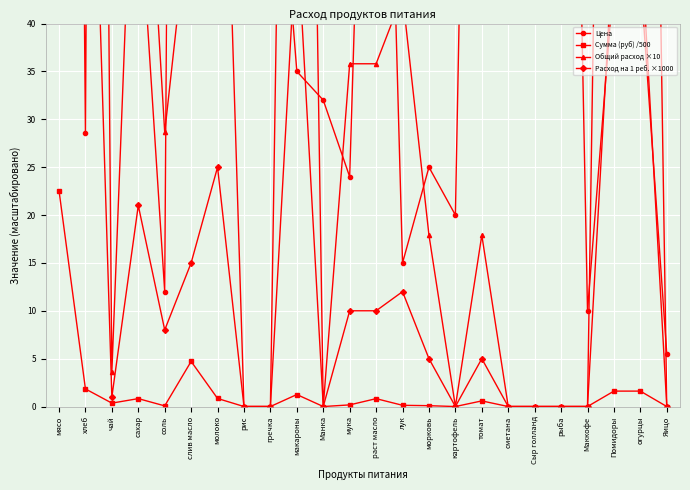

What is the sum of the Расход на 1 реб. ×1000 values at мука and Сыр голланд?

10.0